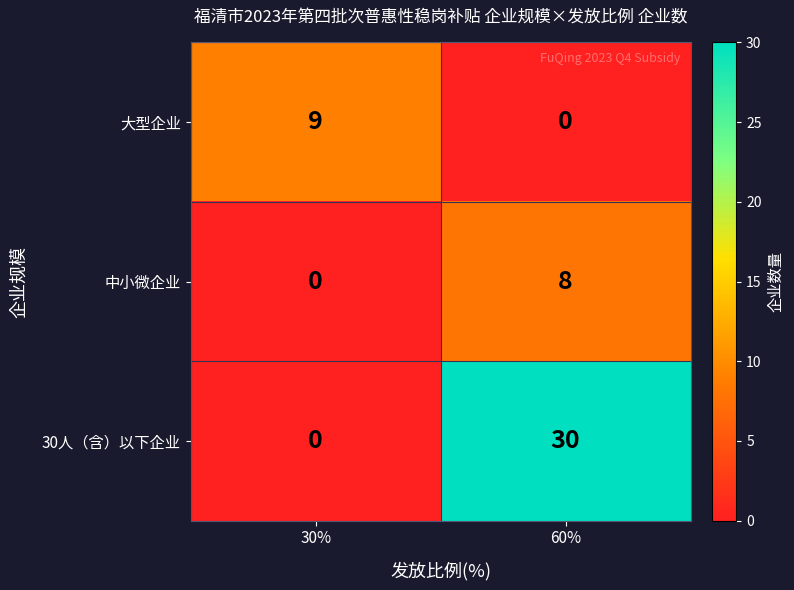

Is the value of 30人（含）以下企业 at 30% greater than the value of 大型企业 at 30%?

No